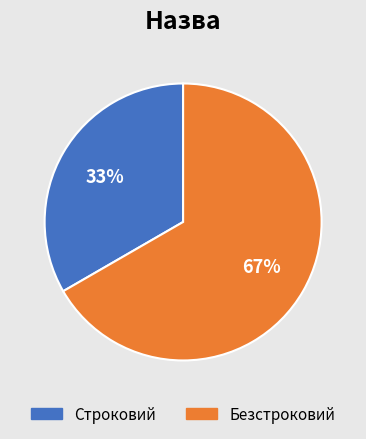

Does any single category account for the majority?

Yes